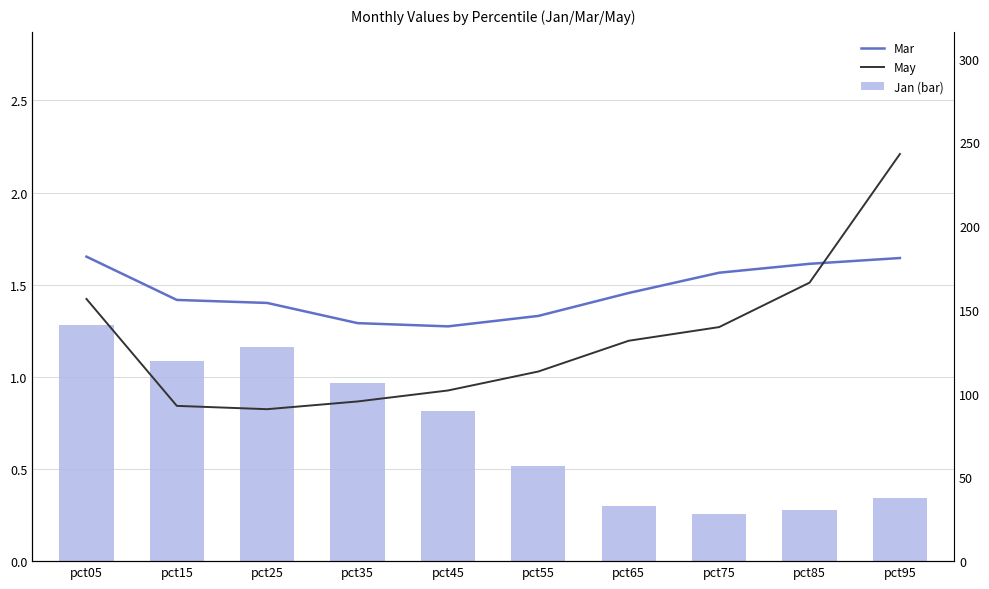

What is the sum of all May values?

12.1